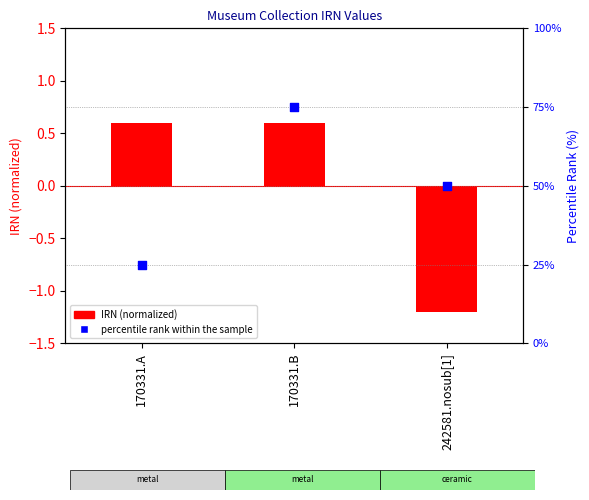

At how many categories does at least one series exceed 65?

1